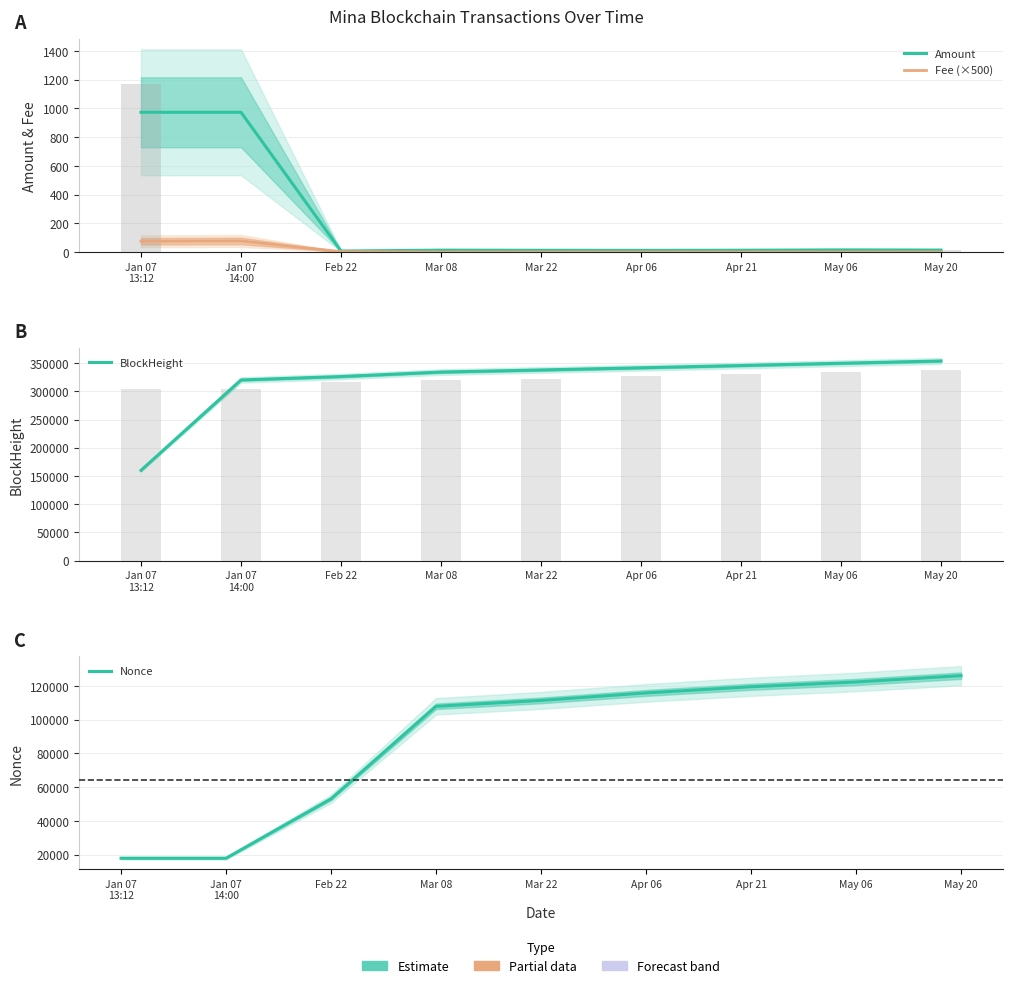

What is the smallest value displayed?

0.5